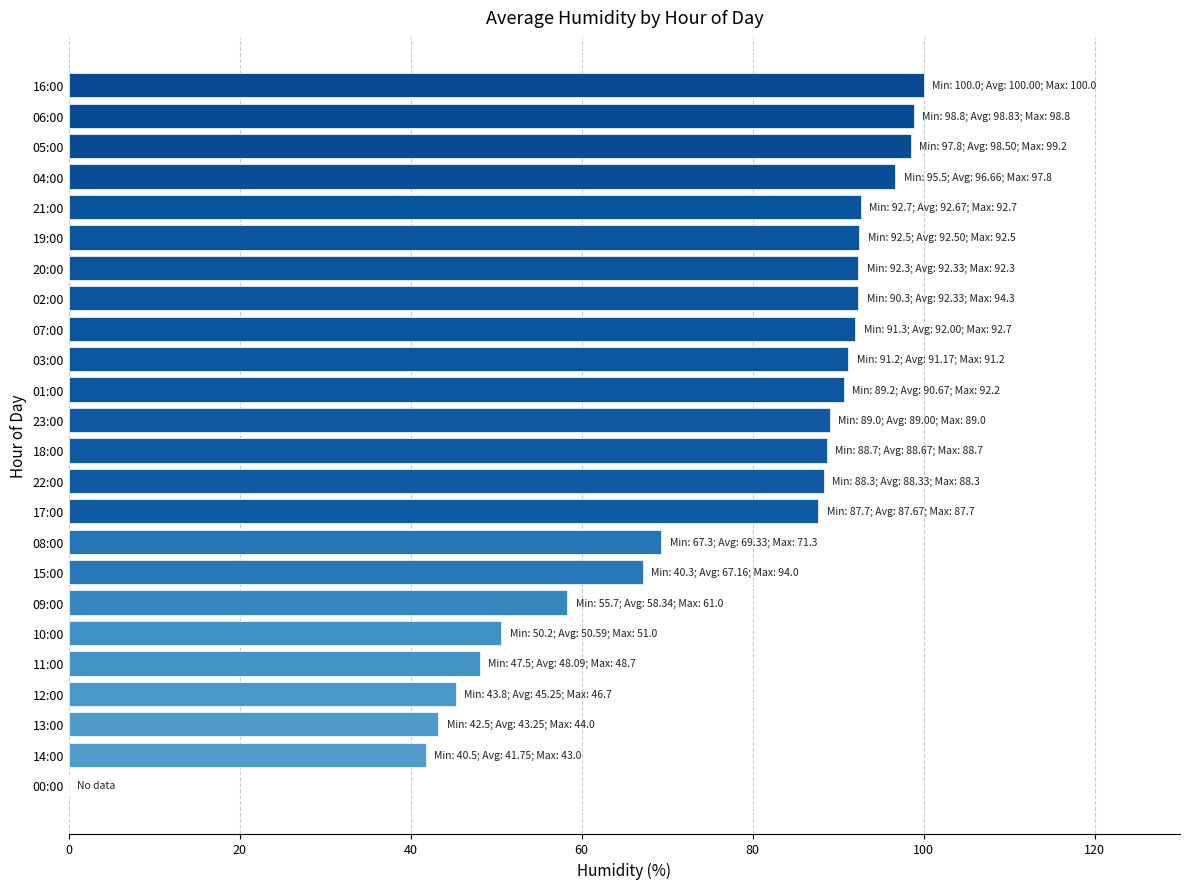

What is the sum of all values?

1815.1